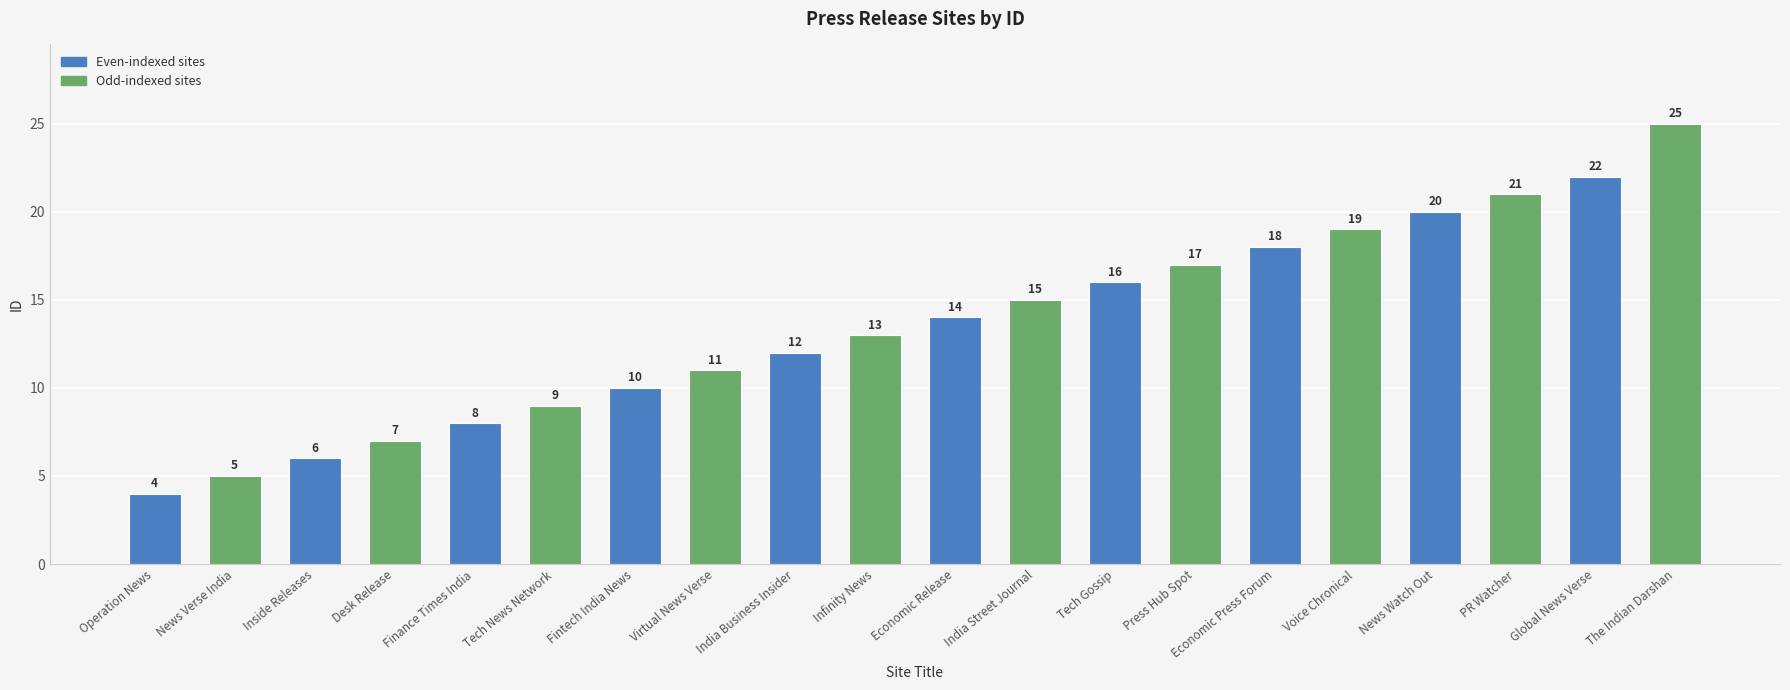

What value does the data have at Desk Release?

7